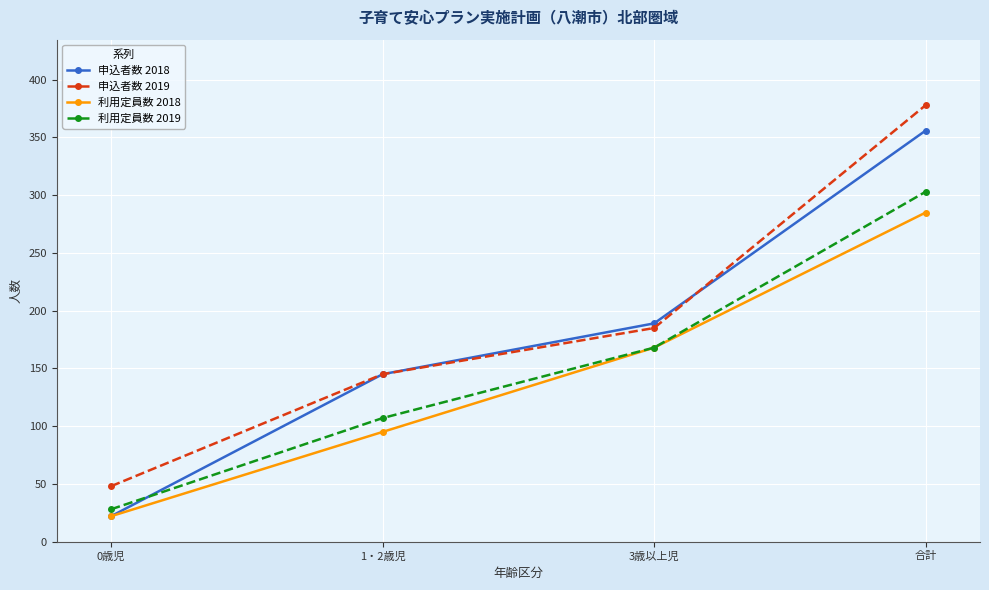

Where is 利用定員数 2019 nearest to the value 165?

3歳以上児